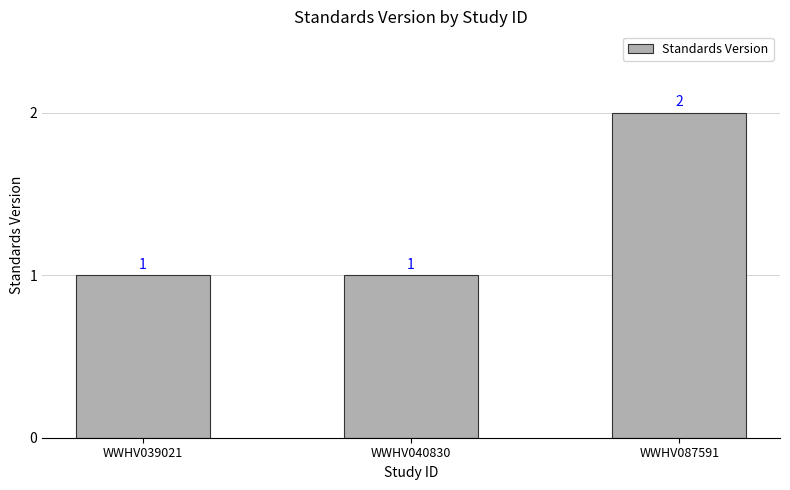

What is the difference between the values at WWHV087591 and WWHV040830?

1